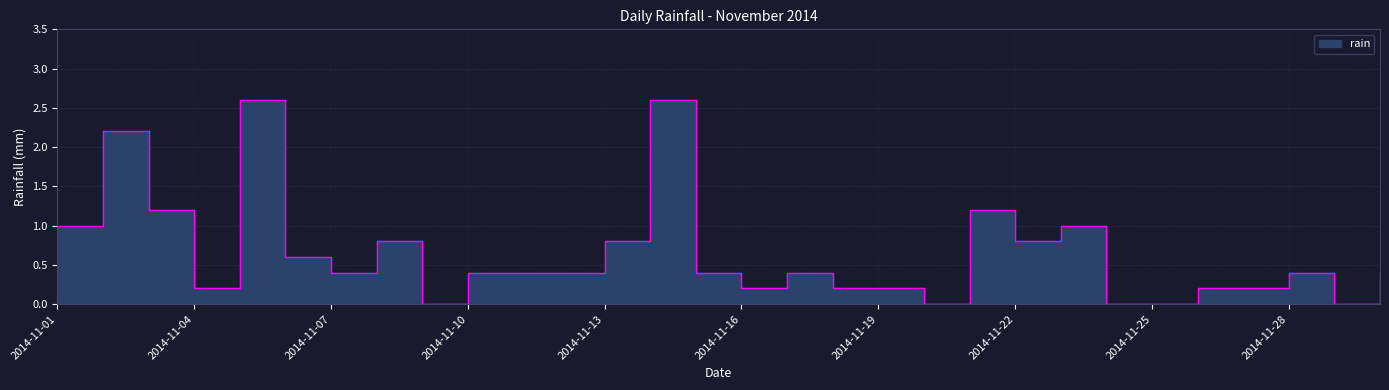

Between 2014-11-15 and 2014-11-05, which is larger?

2014-11-05